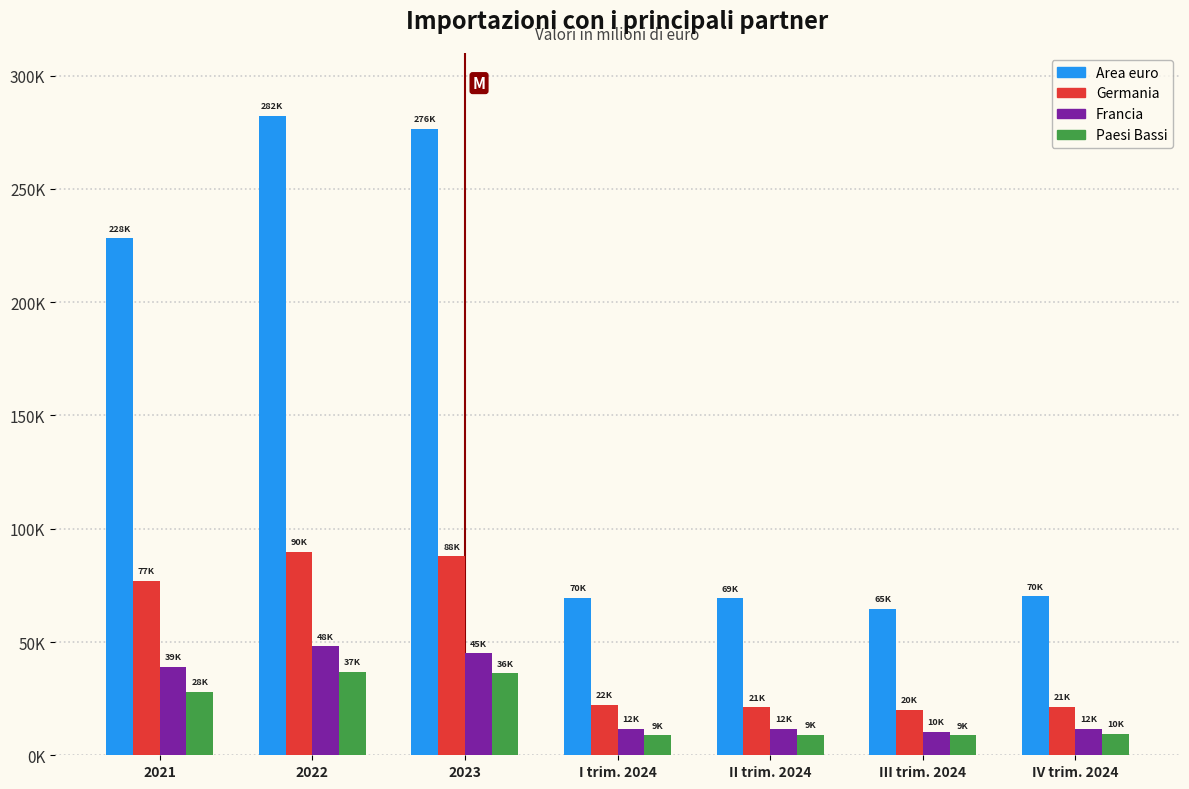

Does the chart contain stacked bars?

No